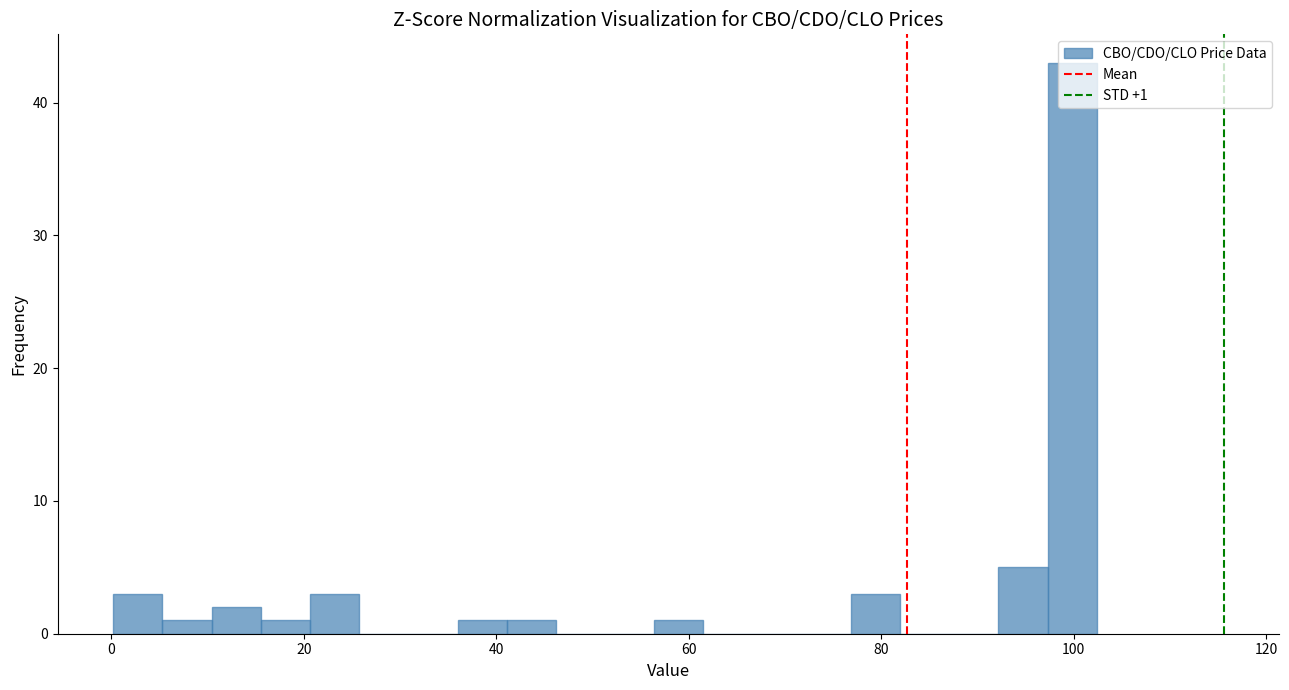

Around what value on the x-axis is the tallest bar? Give the approximate position of its centre, as read against the axis.

100